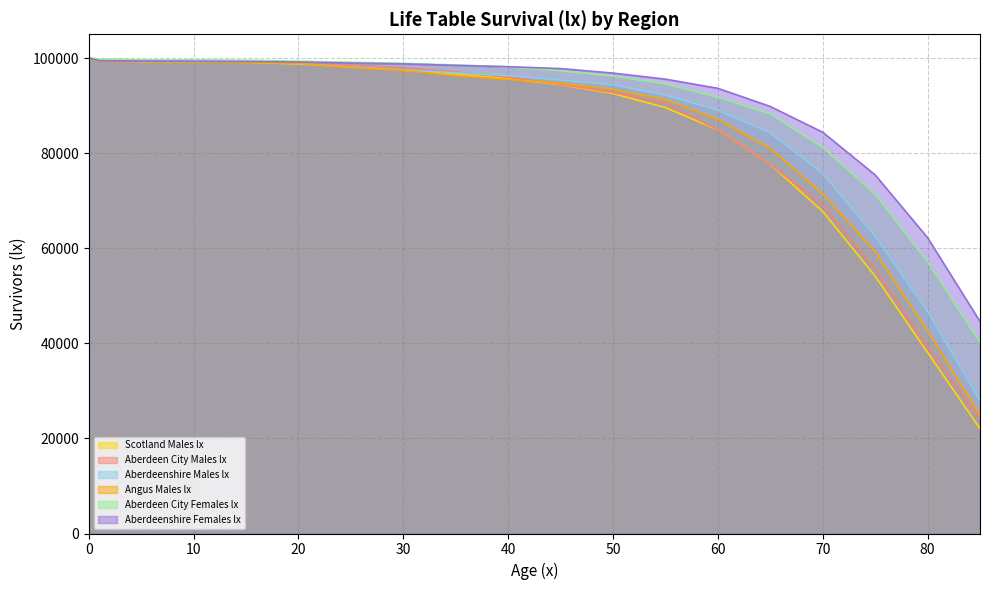

Rank the series at 0 from lowest to highest value.

Scotland Males lx, Aberdeen City Males lx, Aberdeenshire Males lx, Angus Males lx, Aberdeen City Females lx, Aberdeenshire Females lx